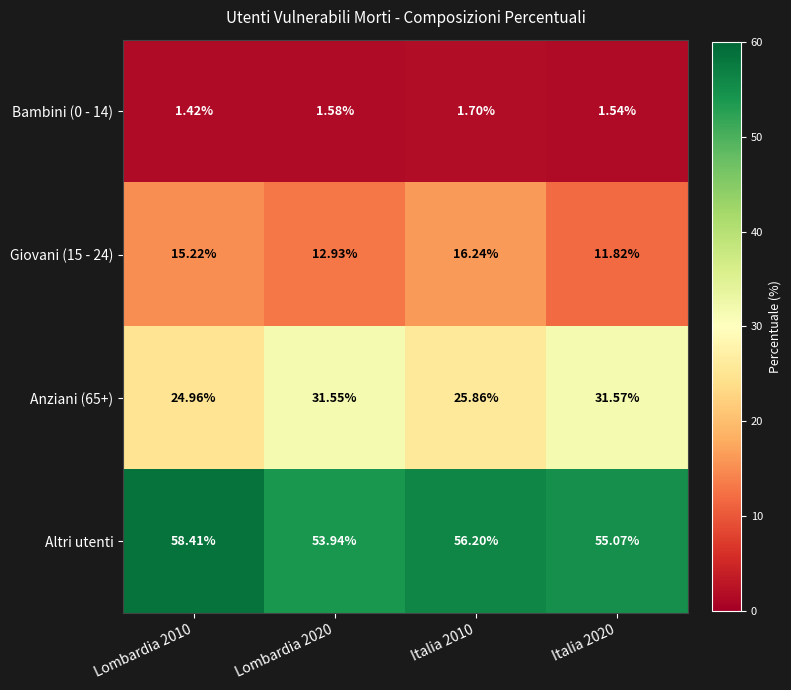

Which series has the largest total across all categories?

Altri utenti